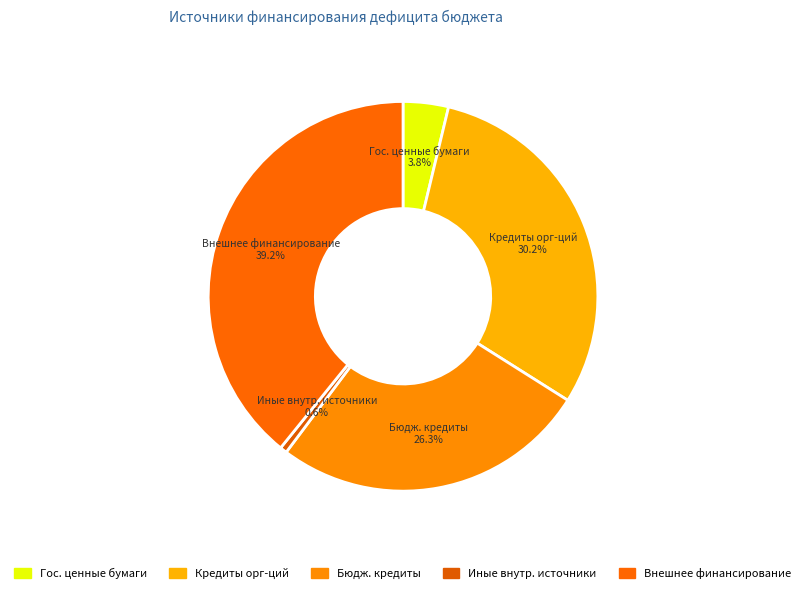

How many slices are in this pie chart?

5